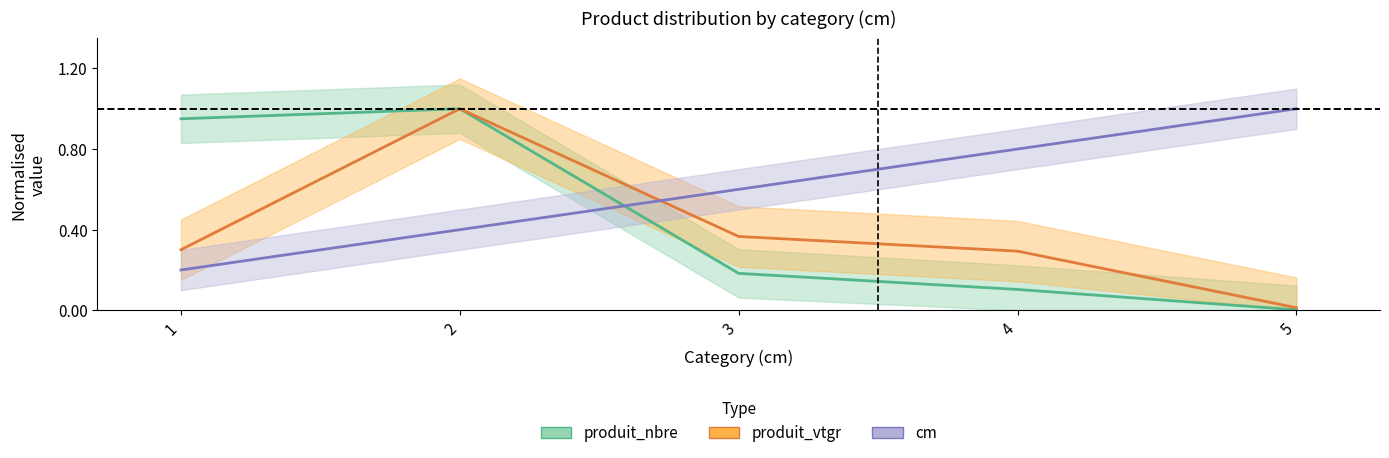

At how many categories does at least one series exceed 0?

5